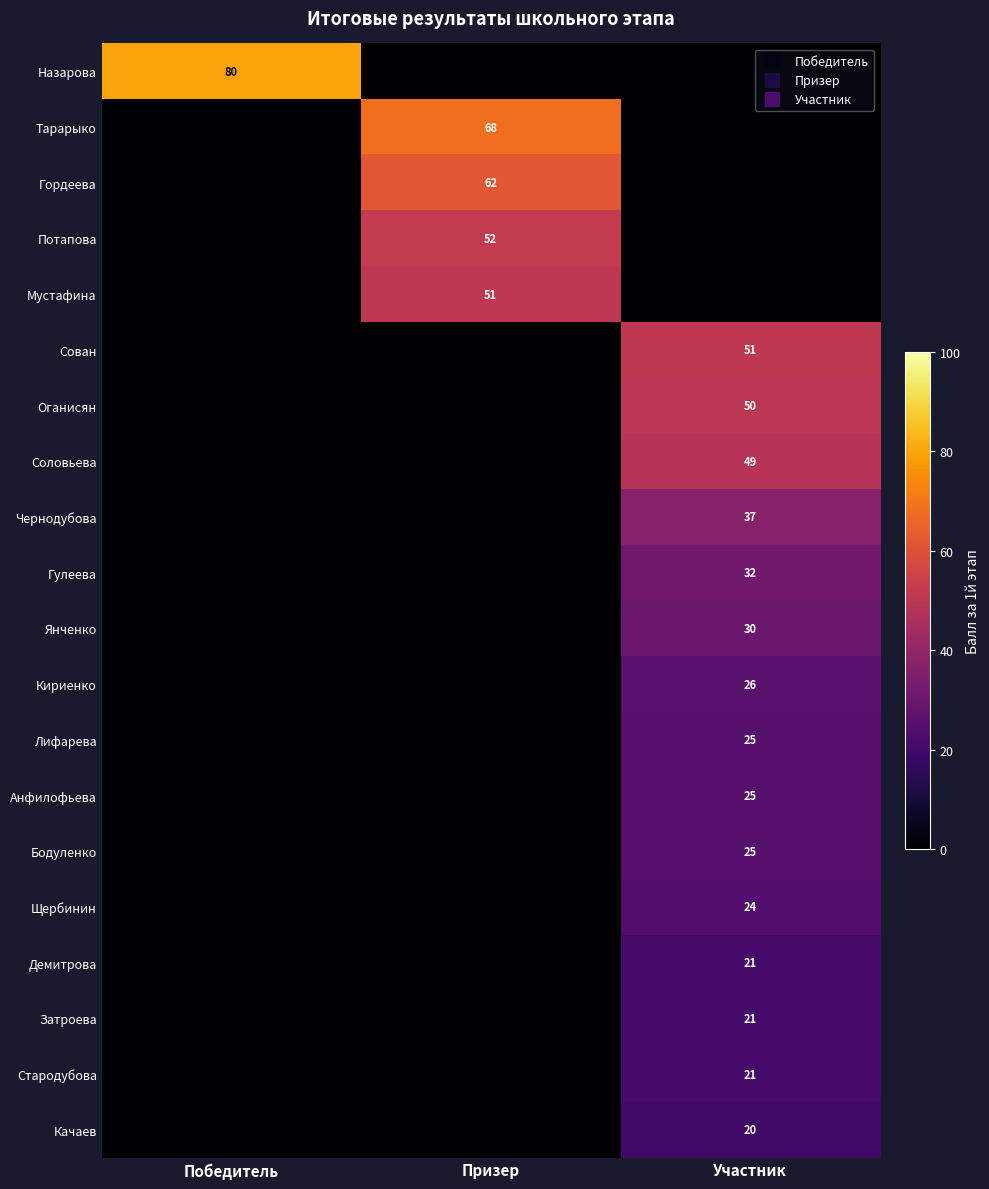

Which series has the largest total across all categories?

Назарова